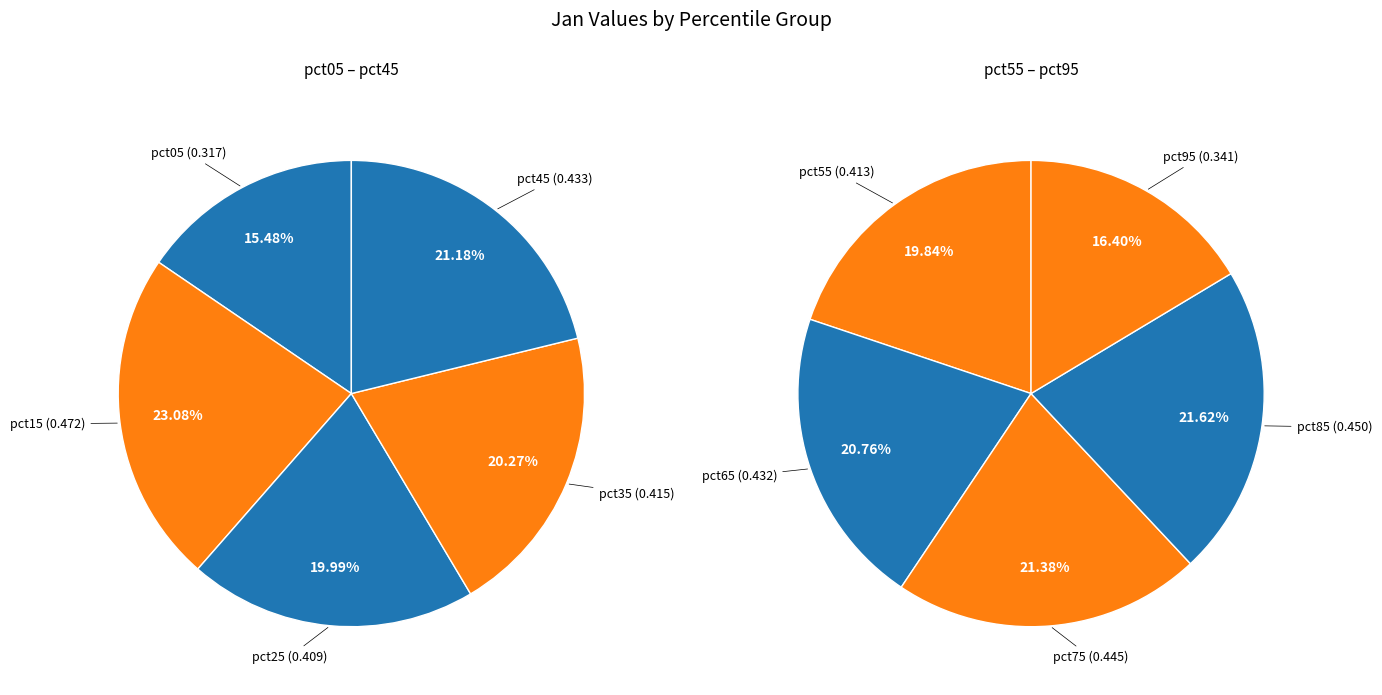

To the nearest percent, what percentage of the pie is pct05?

8%